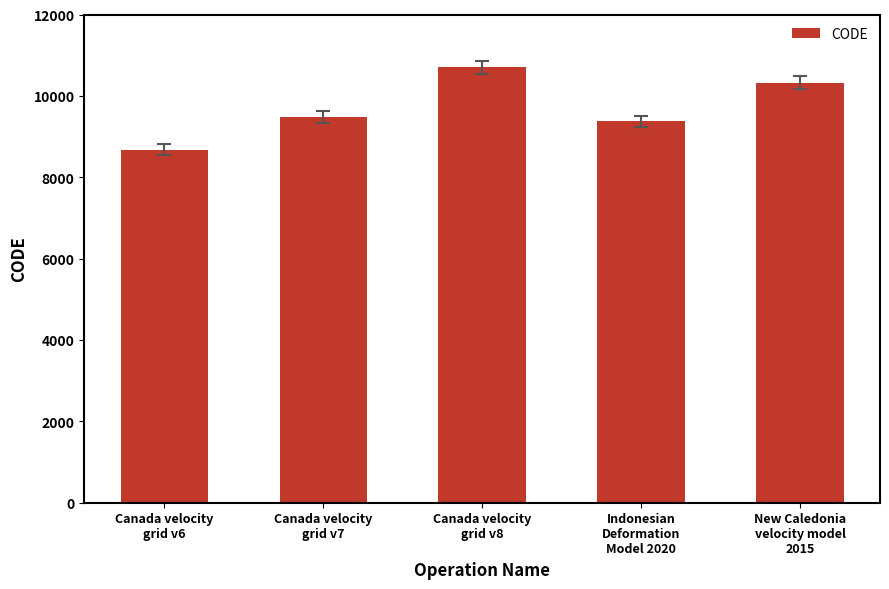

List the labels in order of value, smallest first.

Canada velocity
grid v6, Indonesian
Deformation
Model 2020, Canada velocity
grid v7, New Caledonia
velocity model
2015, Canada velocity
grid v8